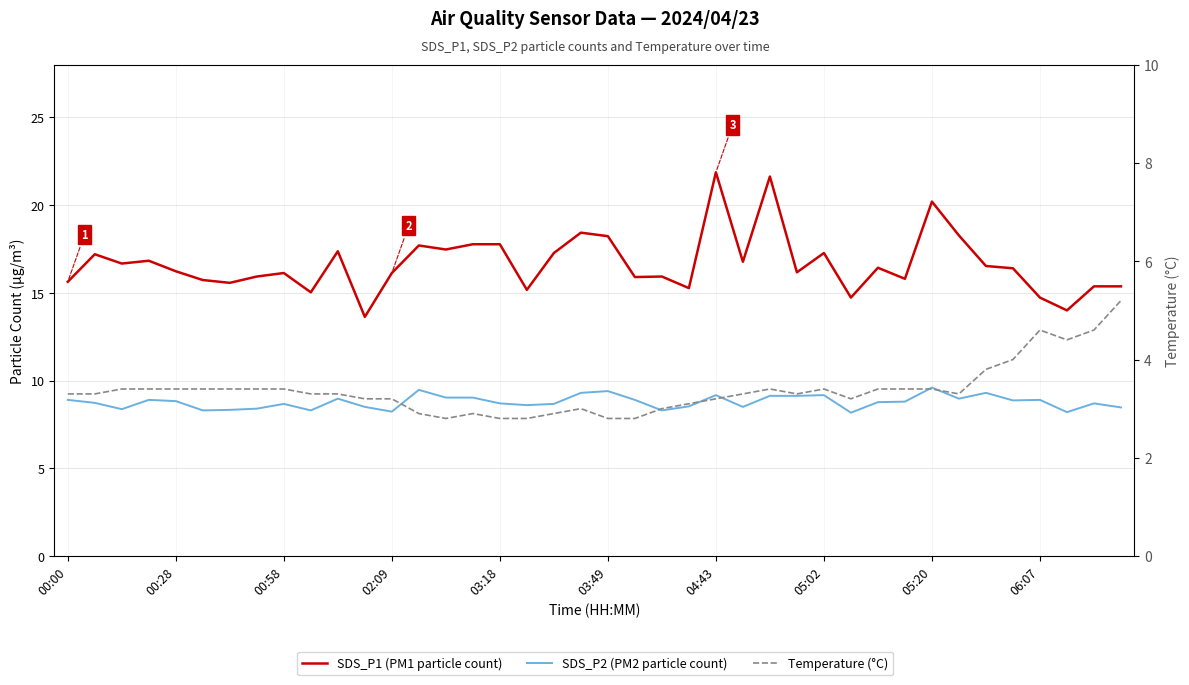

Which series has the largest range (max minus min)?

SDS_P1 (PM1 particle count)